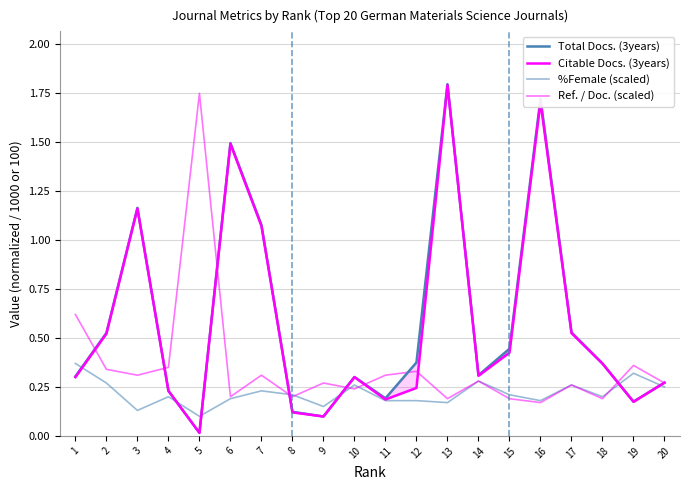

Where is Total Docs. (3years) nearest to the value 0?

5